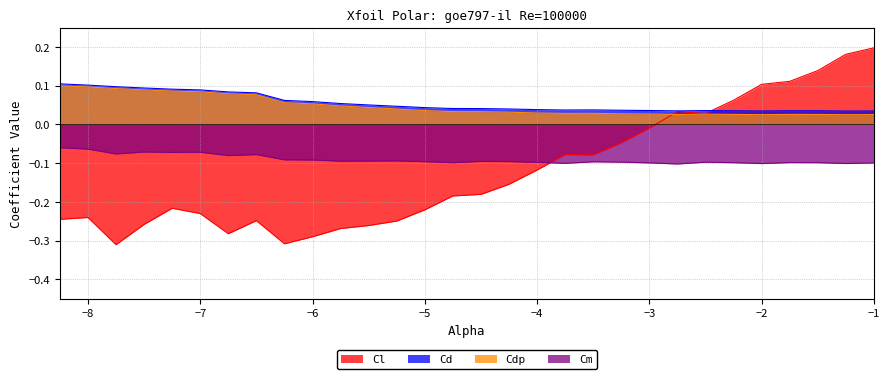

What is the total value across all series at -8.25?

-0.1